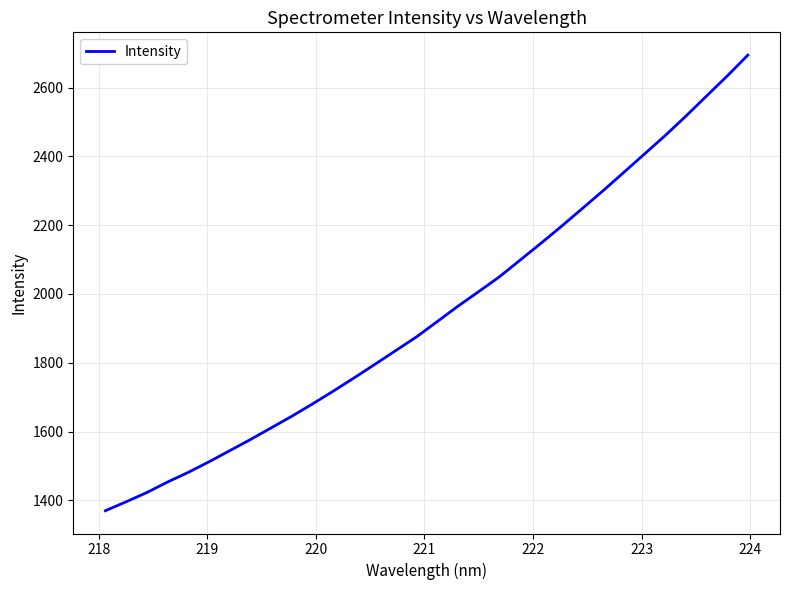

How many lines are shown in the chart?

1